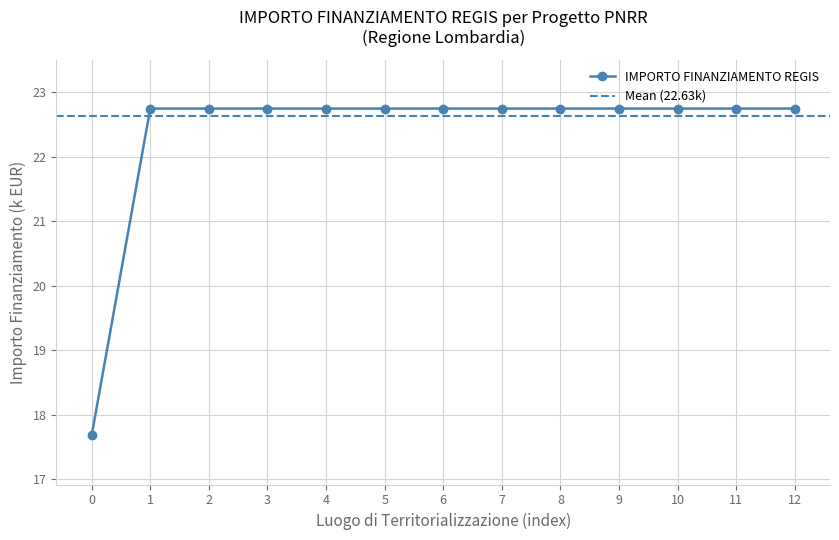

Reading left to right, what are all the values shown in this chart?

17.7	22.8	22.8	22.8	22.8	22.8	22.8	22.8	22.8	22.8	22.8	22.8	22.8